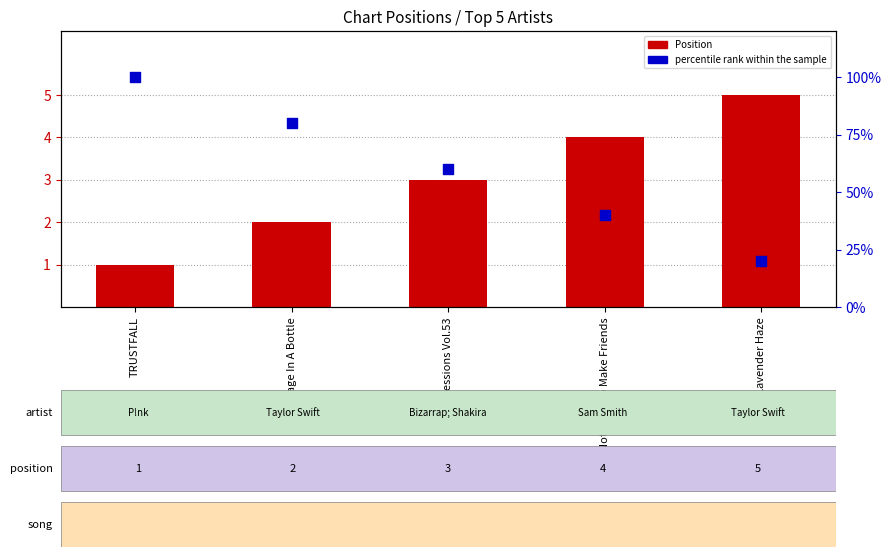

Is the value of Position at Message In A Bottle greater than the value of percentile rank within the sample at Lavender Haze?

No